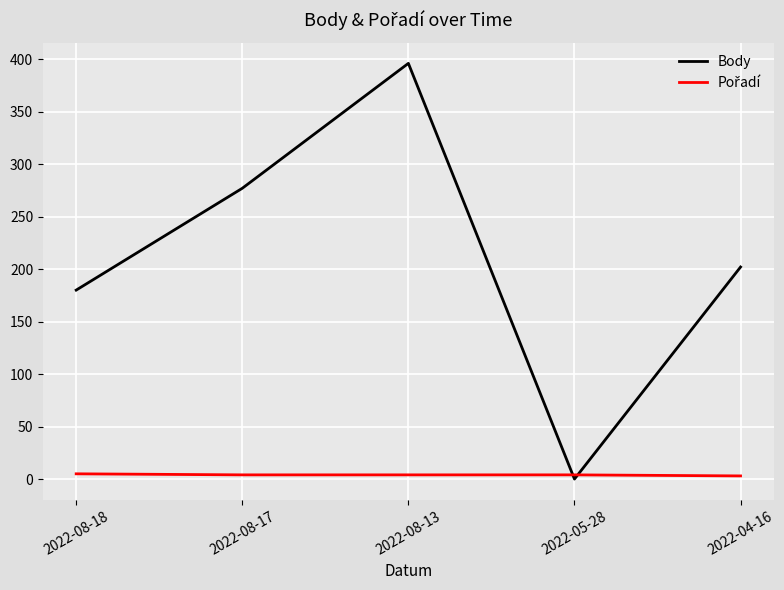

The Body series shows 277 at 2022-08-17. True or false?

True